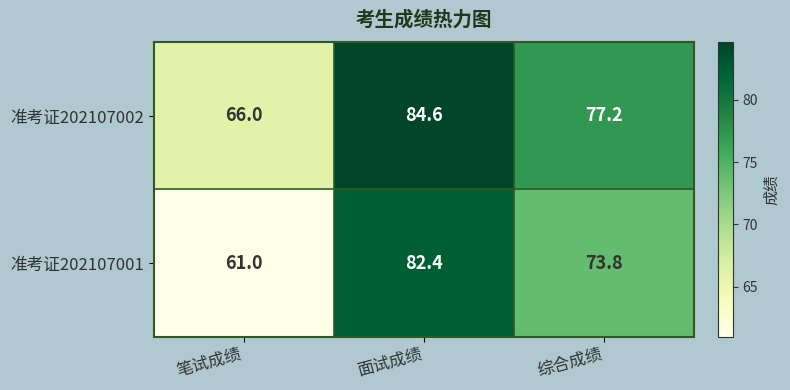

Rank the series at 面试成绩 from highest to lowest value.

准考证202107002, 准考证202107001